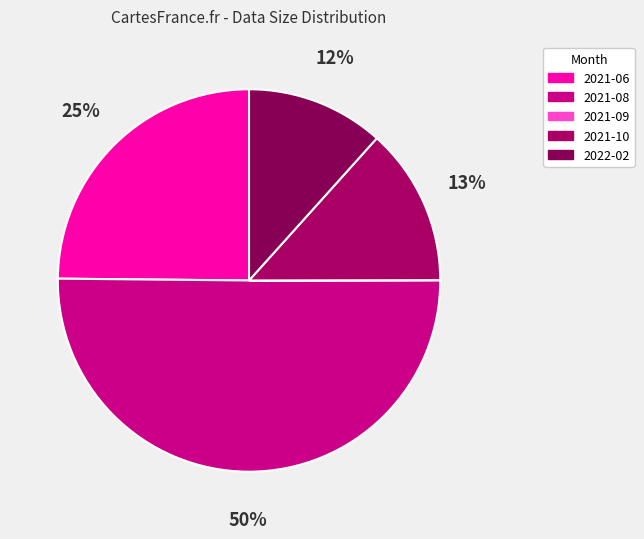

How many segments does this pie chart have?

5